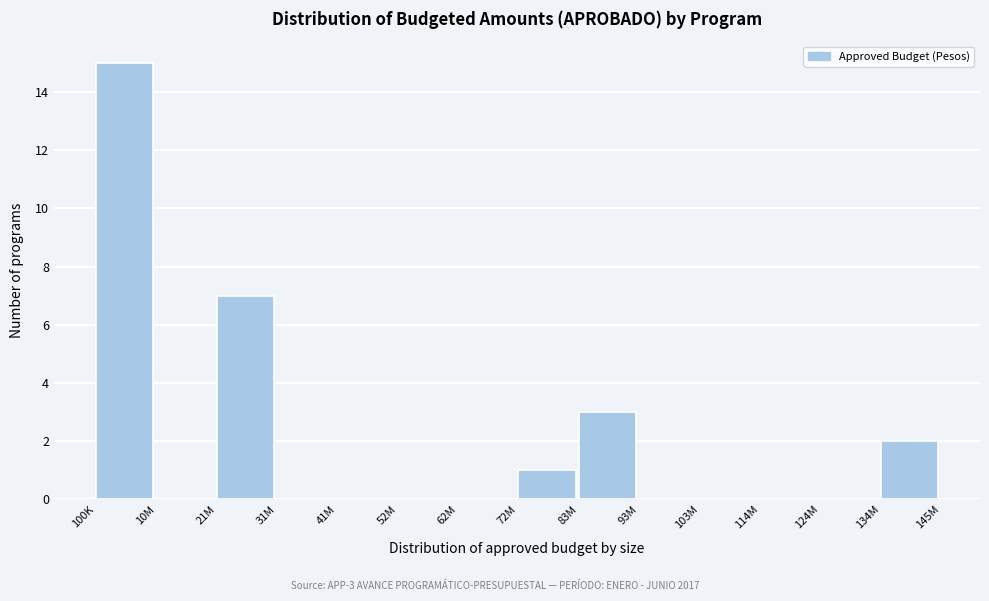

Reading right to left, list all the values displayed in this chart.

134M=2	124M=0	114M=0	103M=0	93M=0	83M=3	72M=1	62M=0	52M=0	41M=0	31M=0	21M=7	10M=0	100K=15